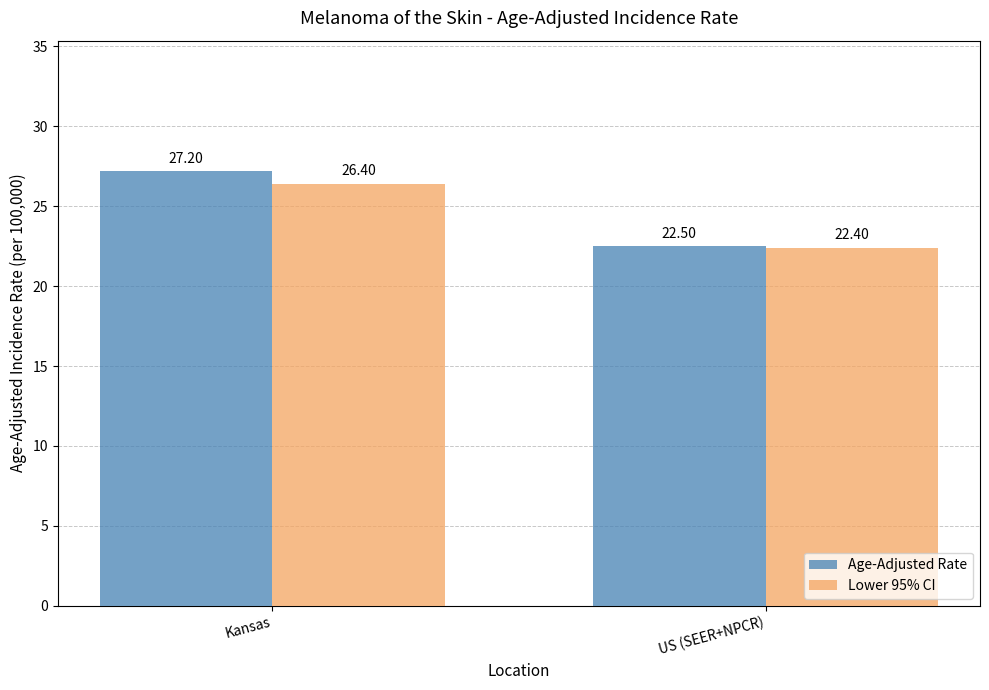

How many bars are there in total?

4